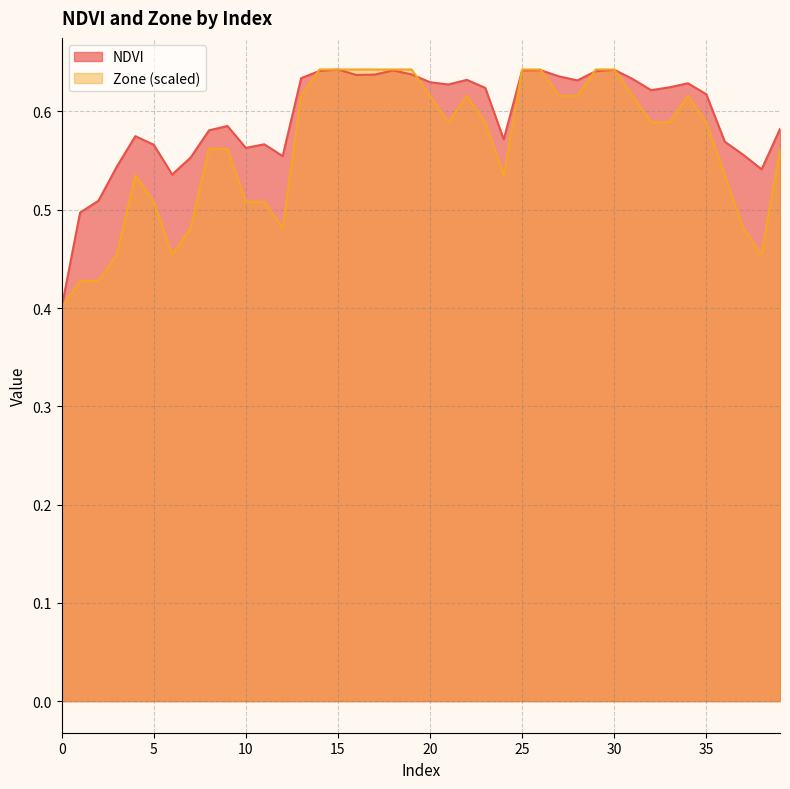

Which has a higher value, 5 or 34?

34